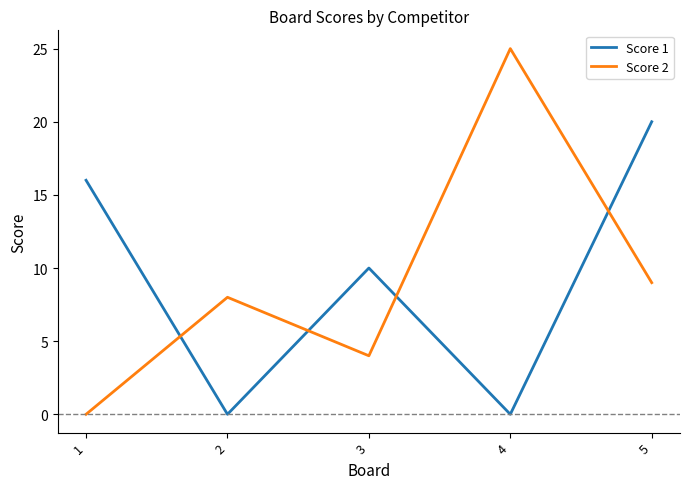

The Score 1 series shows 6 at 3. True or false?

False